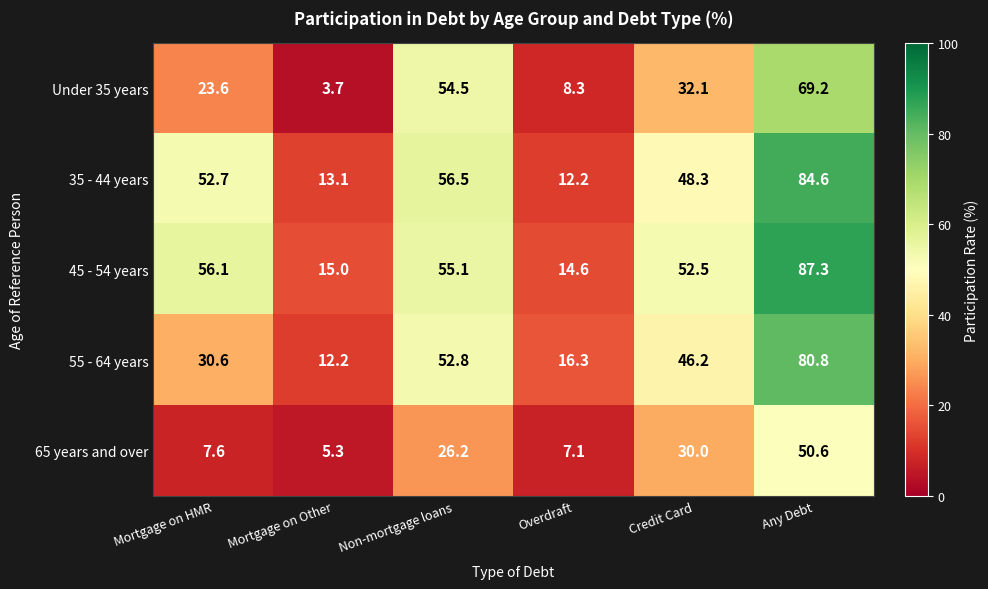

Where does the 45 - 54 years series first go above 55?

Mortgage on HMR